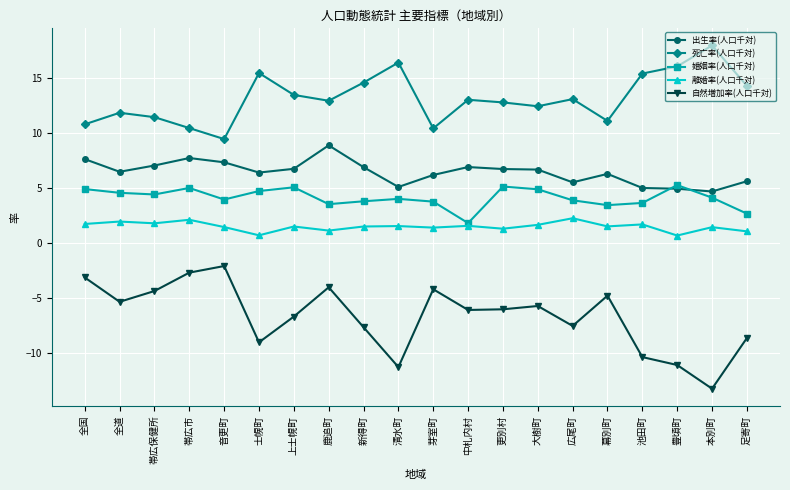

What is the greatest value displayed?

17.9